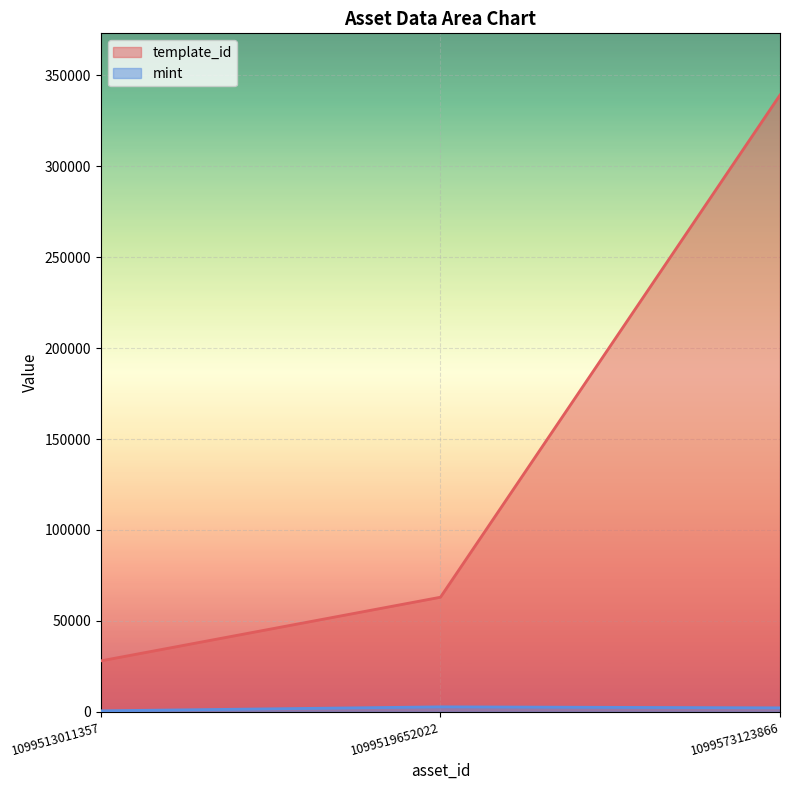

What is the average value of the mint series?

1761